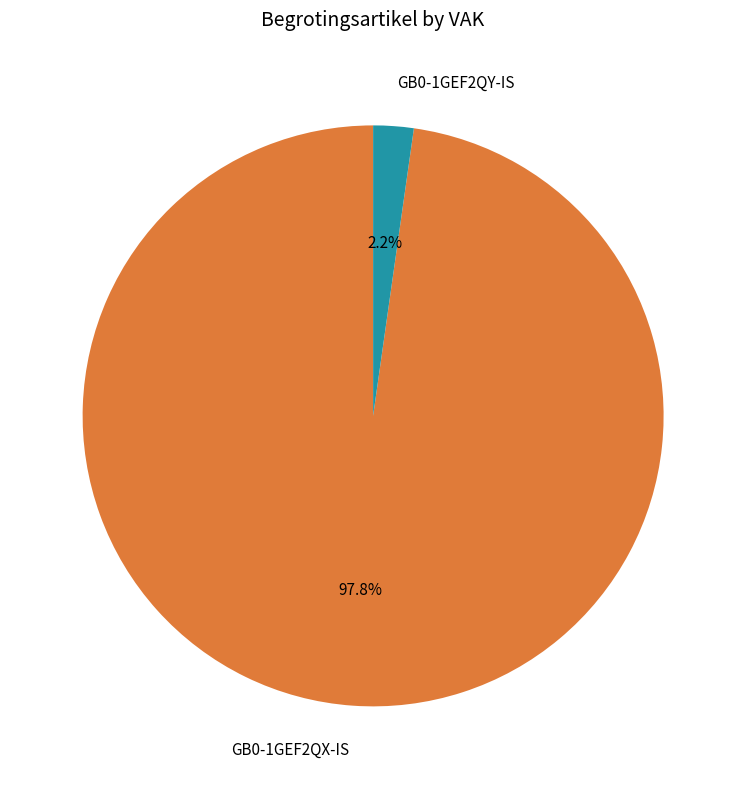

Count the number of slices in the pie.

2